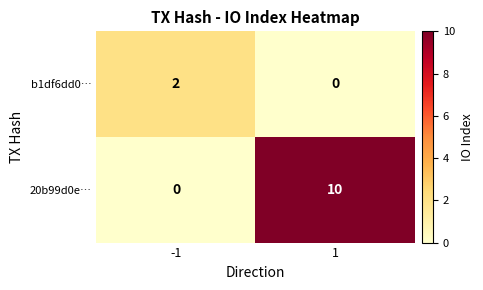

What is the sum of the 20b99d0e… values at 1 and -1?

10